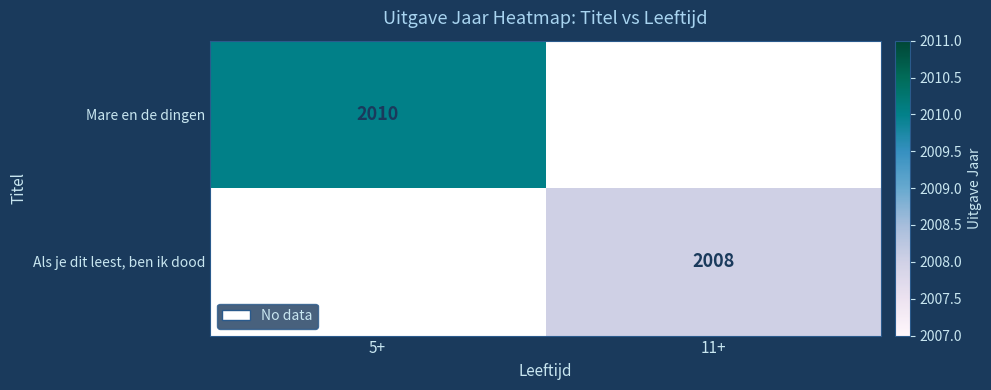

The value of Als je dit leest, ben ik dood at 11+ is 1146. True or false?

False